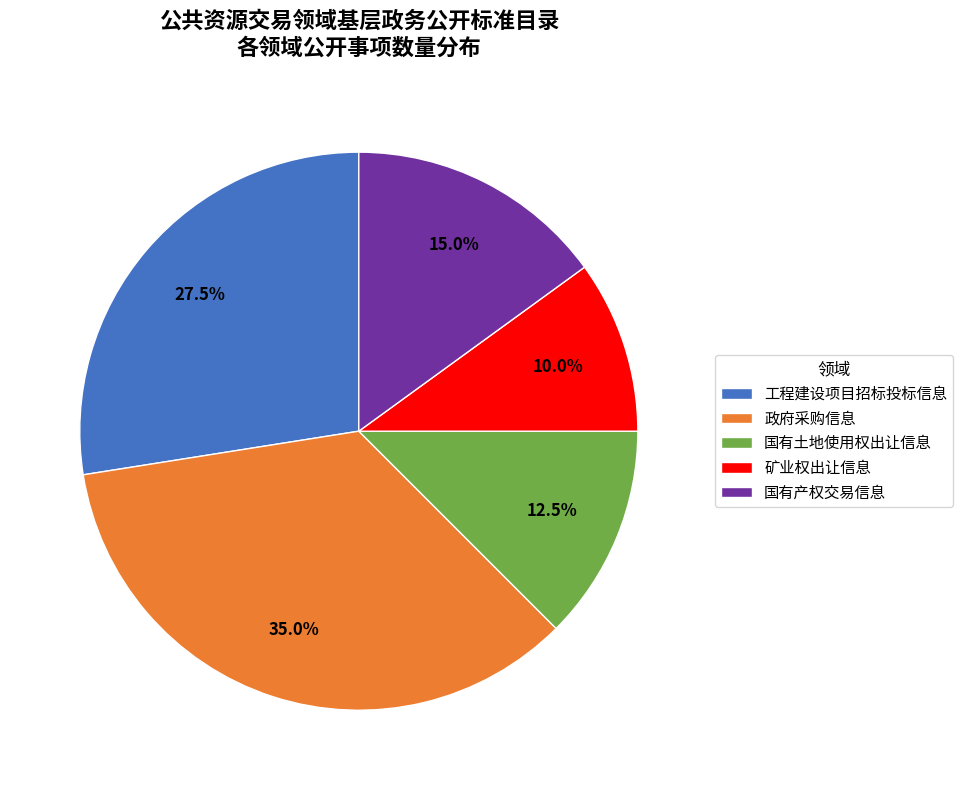

Do 工程建设项目招标投标信息 and 国有产权交易信息 together represent more than half of the pie?

No